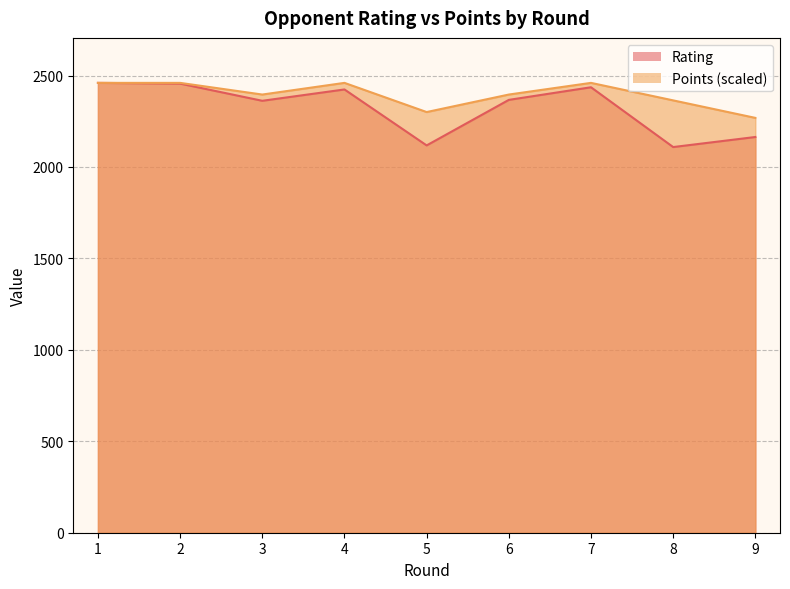

True or false: Rating has more than 2 interior local peaks.

False